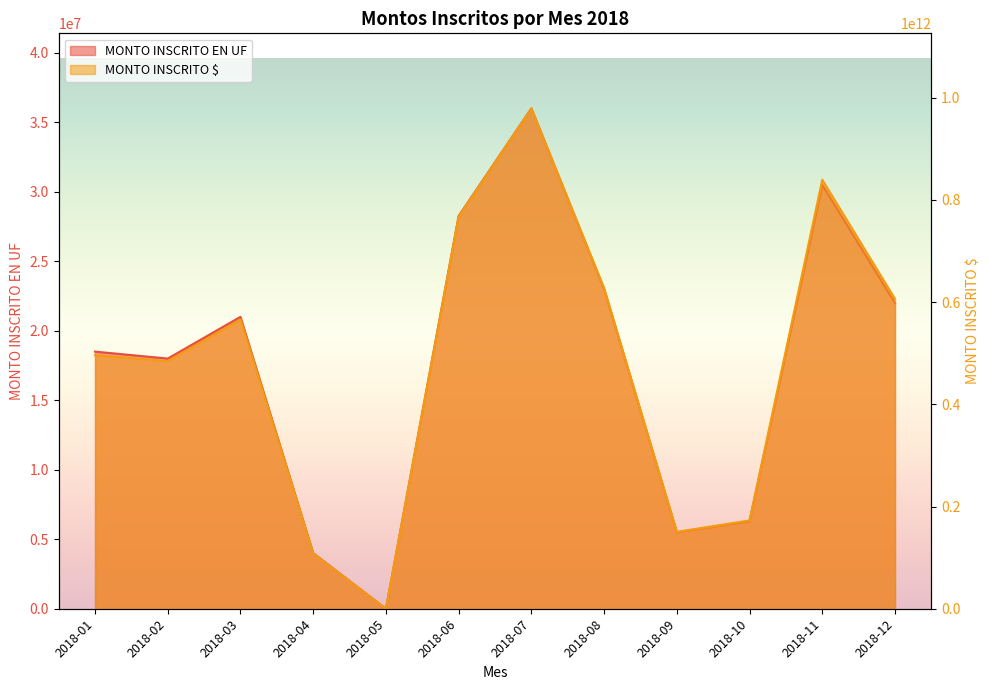

How many categories are shown in the chart?

12